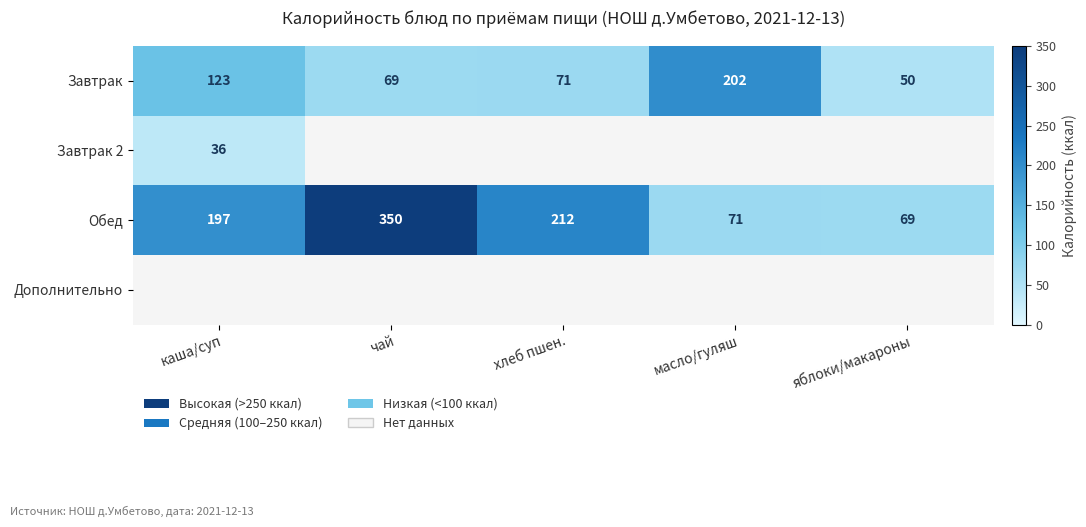

At which category is the sum across all series the highest?

чай